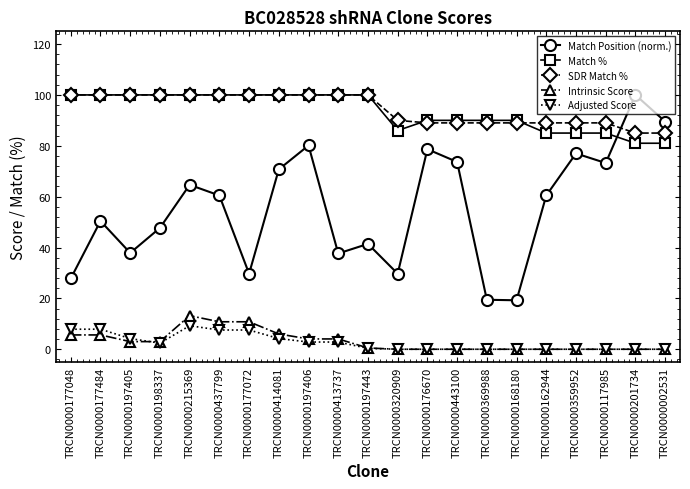

The Match Position (norm.) series shows 19.2 at TRCN0000168180. True or false?

True